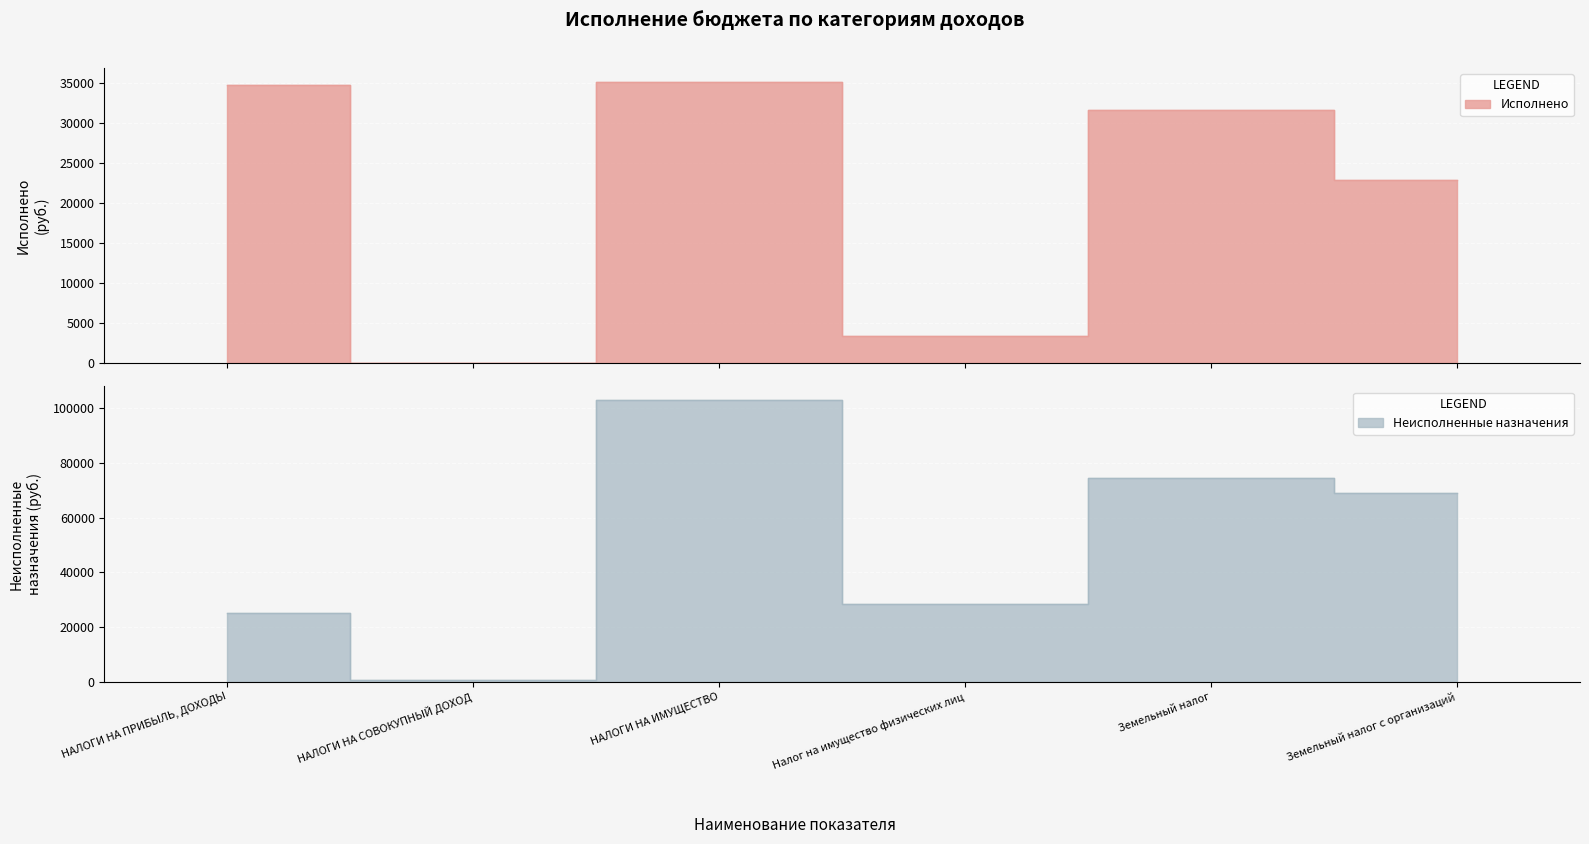

What is the label of the 3rd point from the right?

Налог на имущество физических лиц